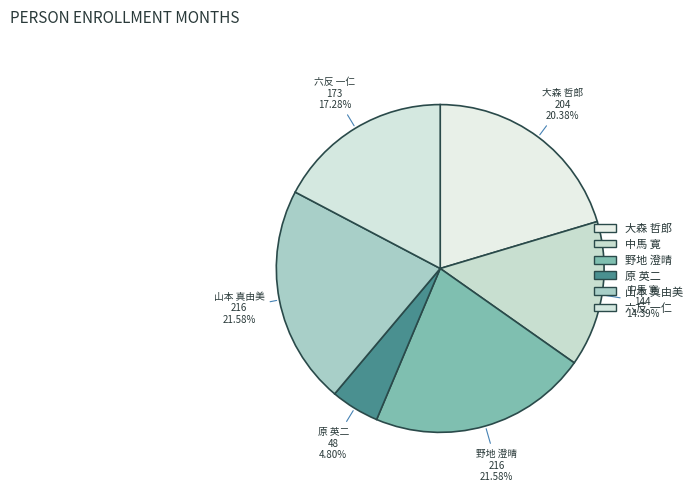

What percentage is NOT represented by 原 英二?

95.2%